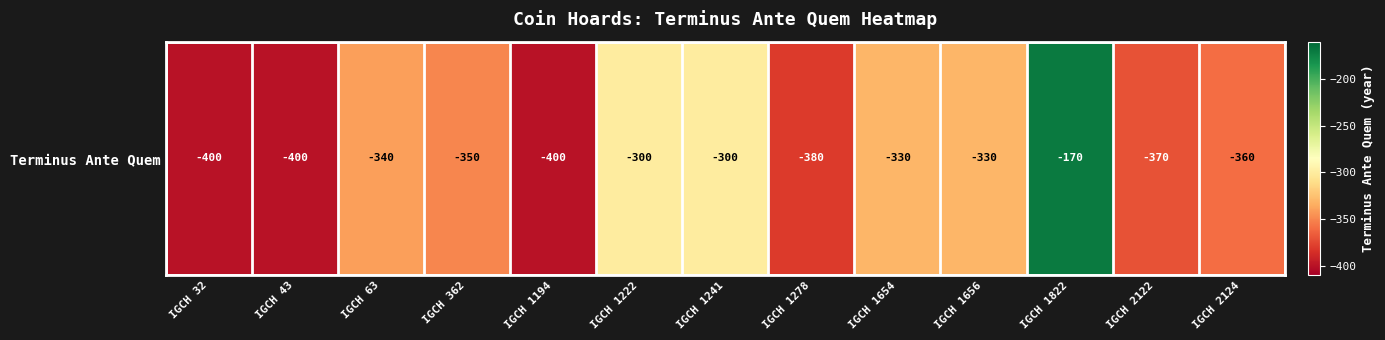

Reading left to right, what are all the values shown in this chart?

-400	-400	-340	-350	-400	-300	-300	-380	-330	-330	-170	-370	-360